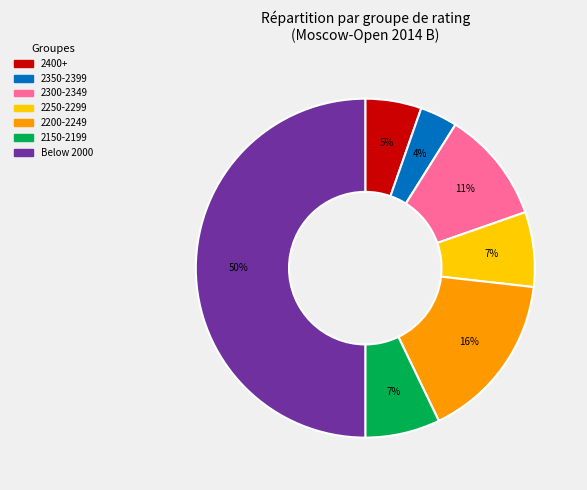

How many segments does this pie chart have?

7